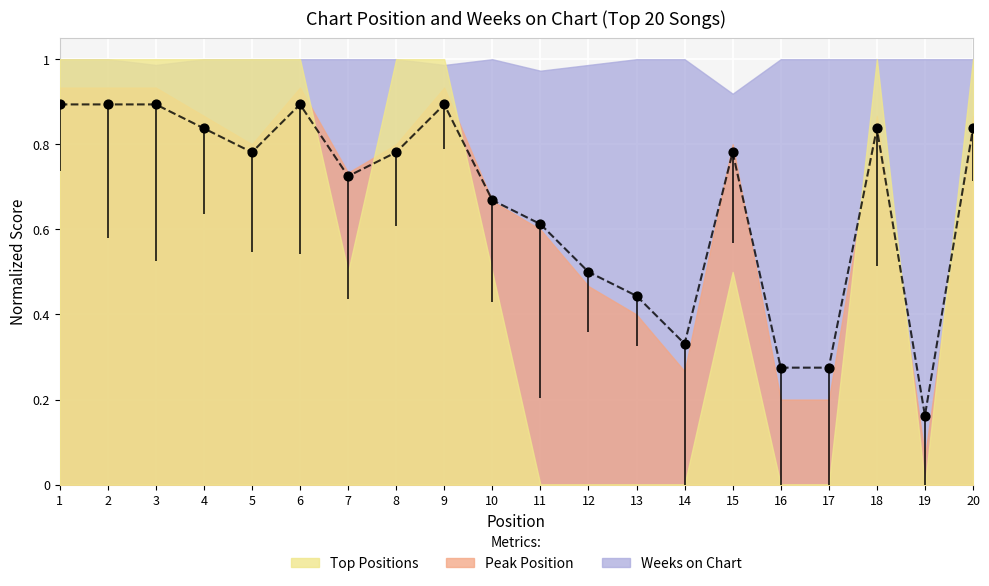

Between 7 and 12, which is larger?

7